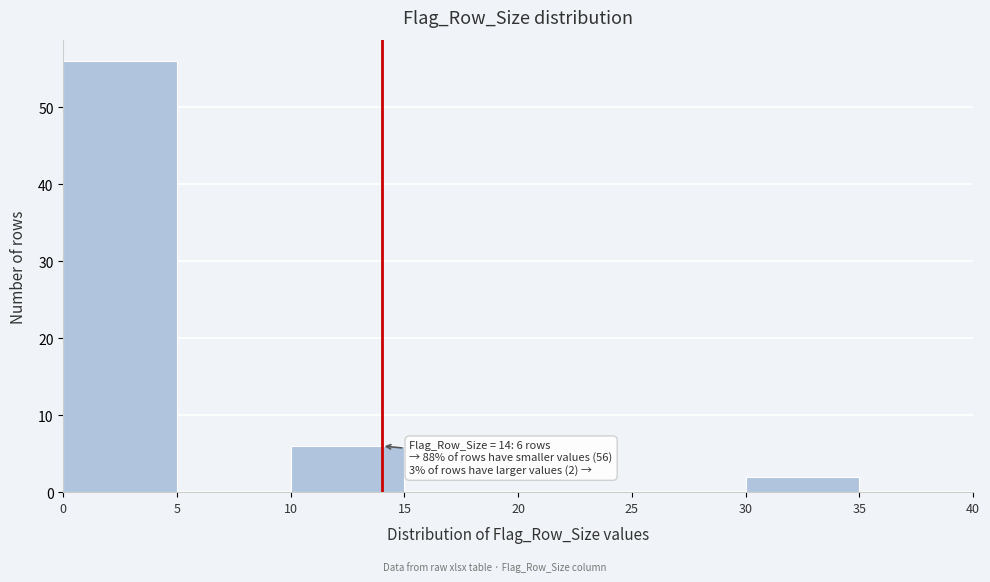

Over which range of the x-axis is the bar tallest?

0 to 5